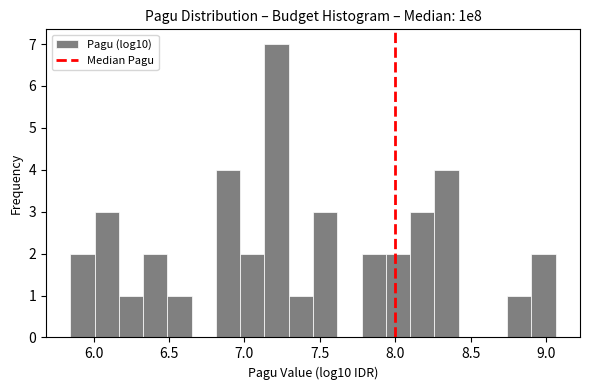

Read against the x-axis, roughly where is the centre of the tallest bar?

7.20